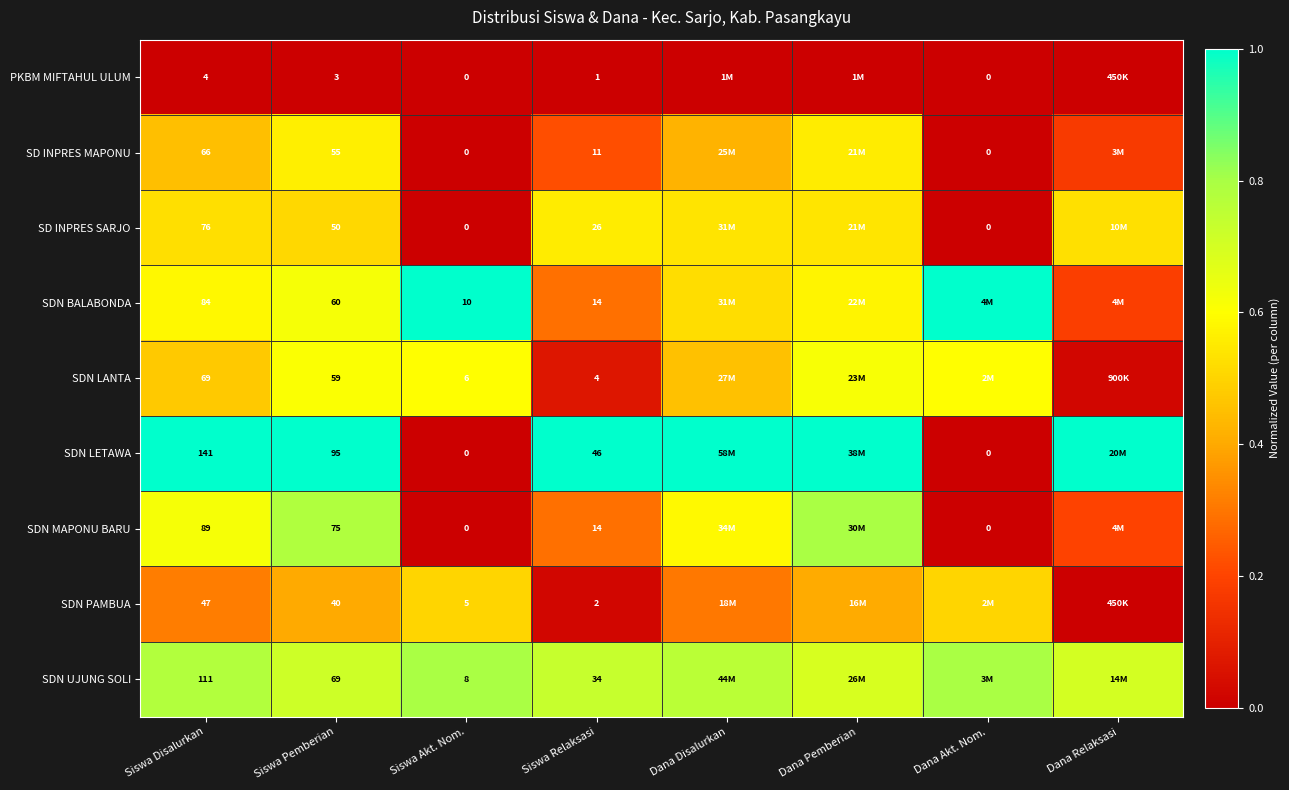

Is the value of SDN LANTA at Siswa Relaksasi greater than the value of SDN MAPONU BARU at Siswa Relaksasi?

No